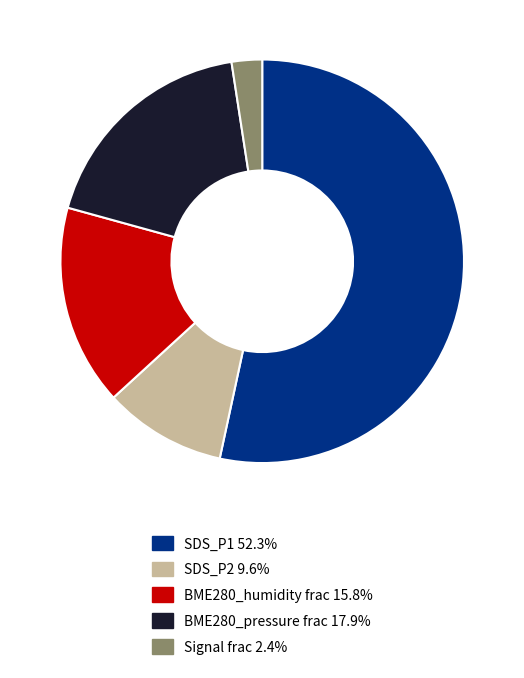

What is the ratio of the value at SDS_P1 52.3% to the value at Signal frac 2.4%?

21.9